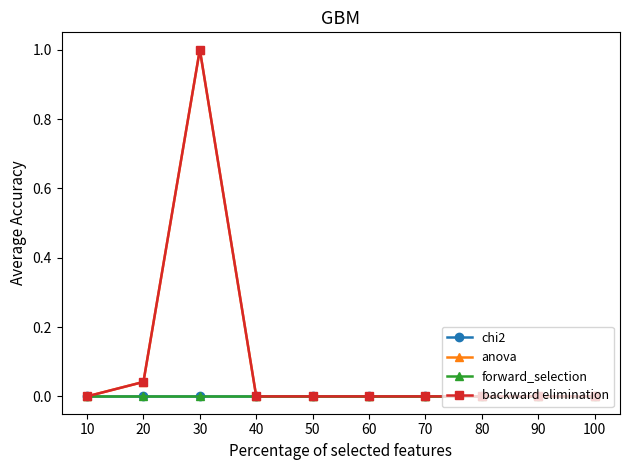

Does the chart have visible grid lines?

No